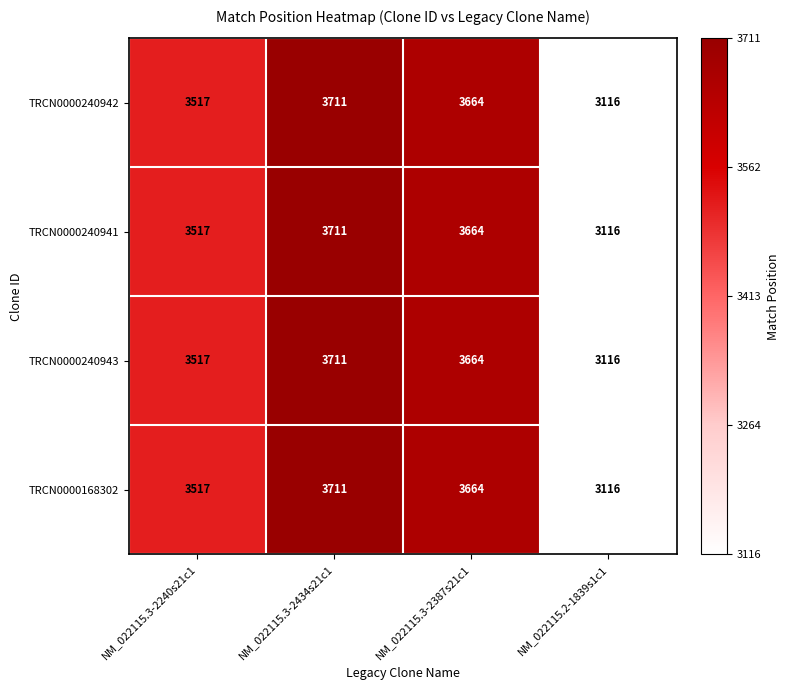

How many distinct data groups are displayed?

4